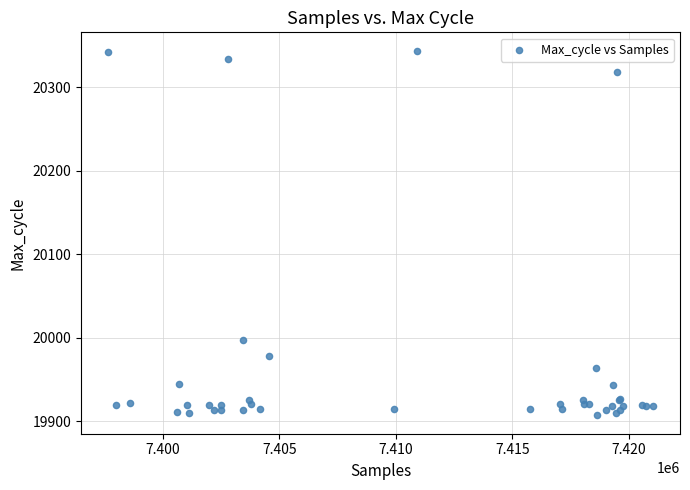

What Y value in the scatter plot is closest to 20125?

19997